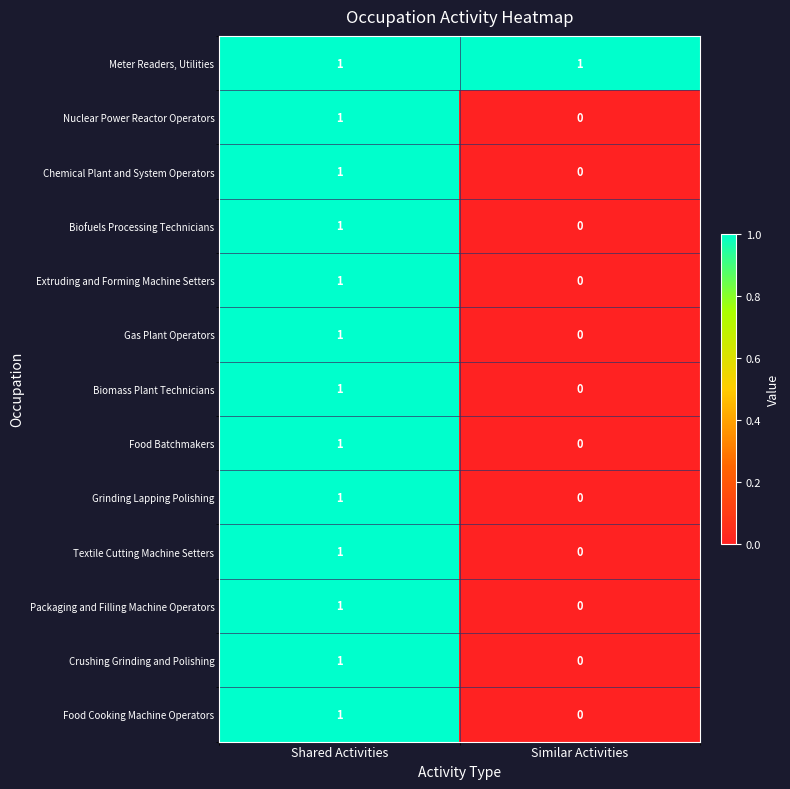

Rank the categories by Food Batchmakers value from lowest to highest.

Similar Activities, Shared Activities